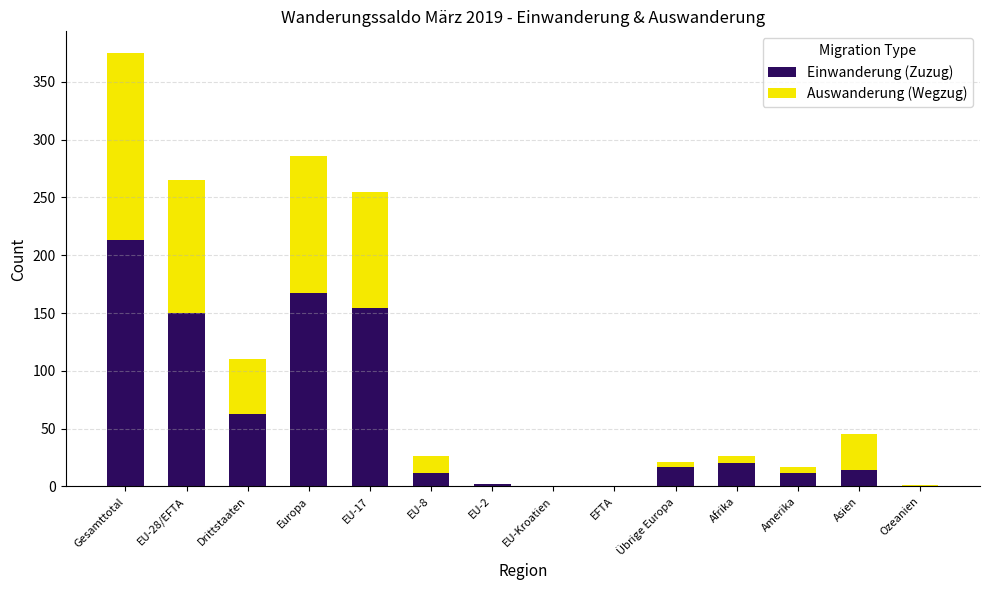

Is it true that Einwanderung (Zuzug) equals 0 at Ozeanien?

True